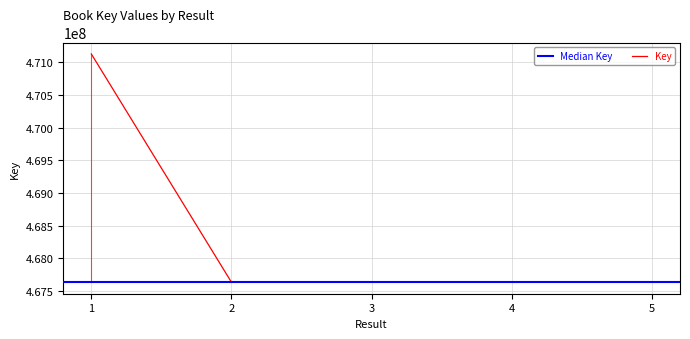

At which category does the chart reach its minimum across all series?

5